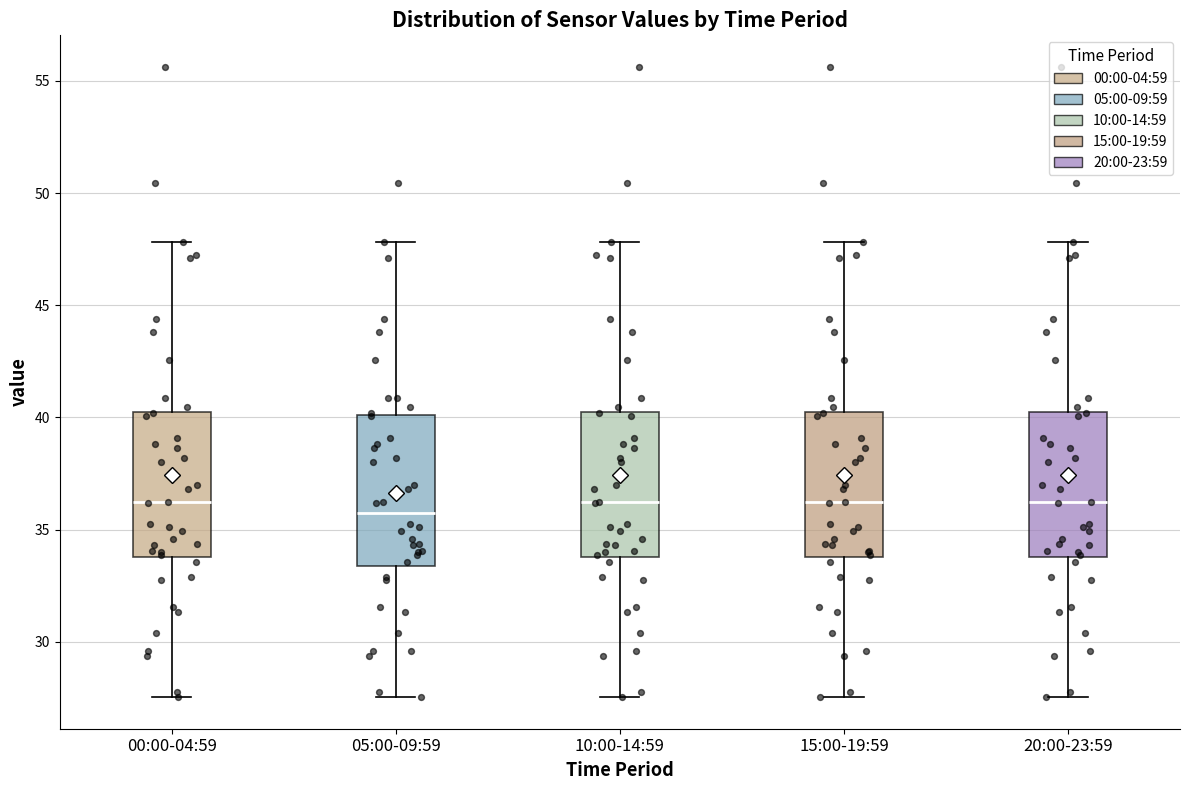

Where does the median line of the box for 20:00-23:59 sit on the y-axis? The values are not printed on the chart, so give them approximately, as read against the axis.

36.0